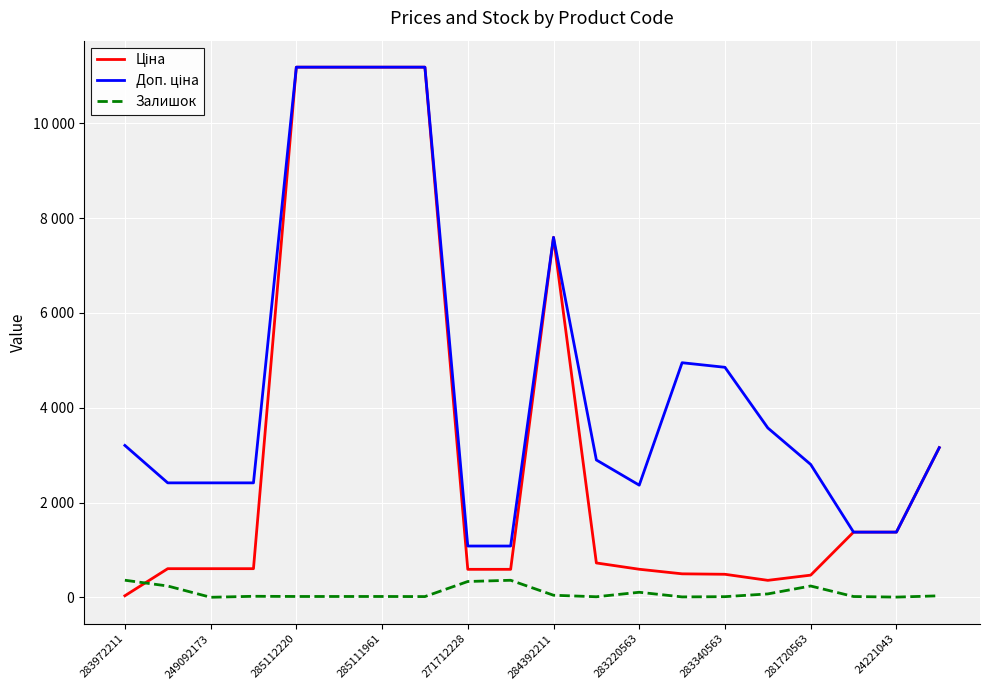

At how many categories does at least one series exceed 19?

20